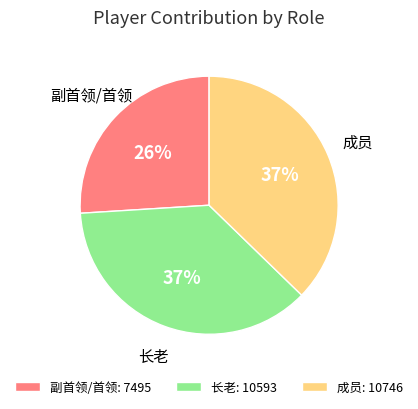

What is the ratio of the value at 长老: 10593 to the value at 副首领/首领: 7495?

1.4